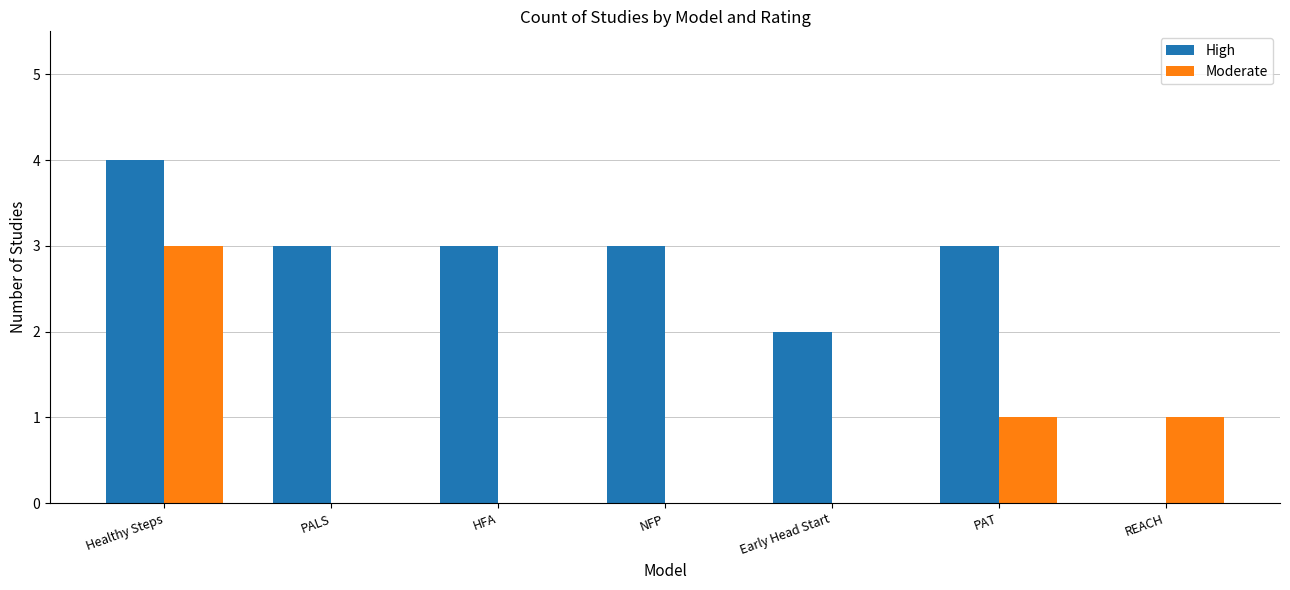

What is the sum of all High values?

18